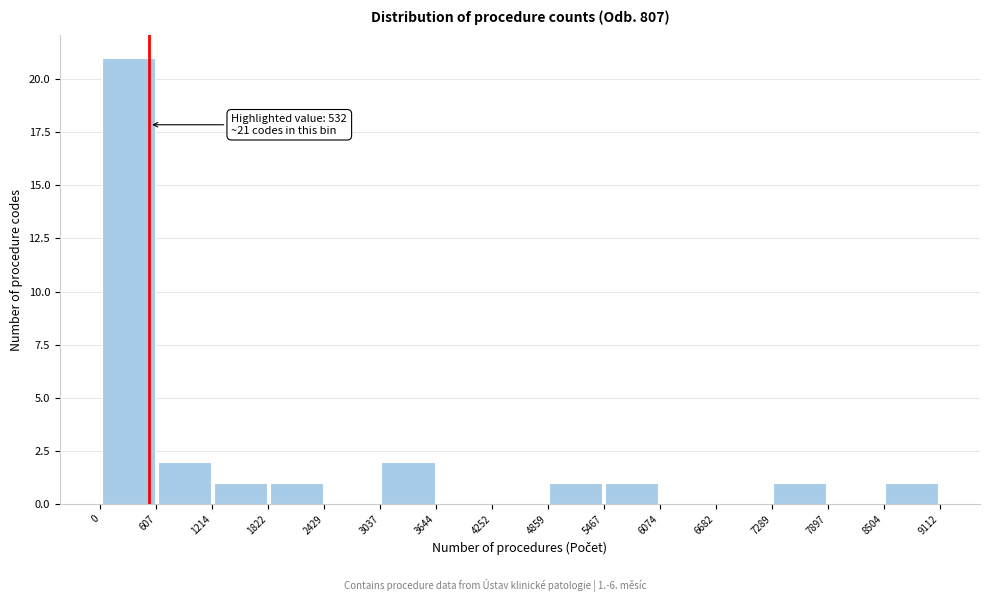

Which range on the x-axis has the tallest bar?

0 to 607